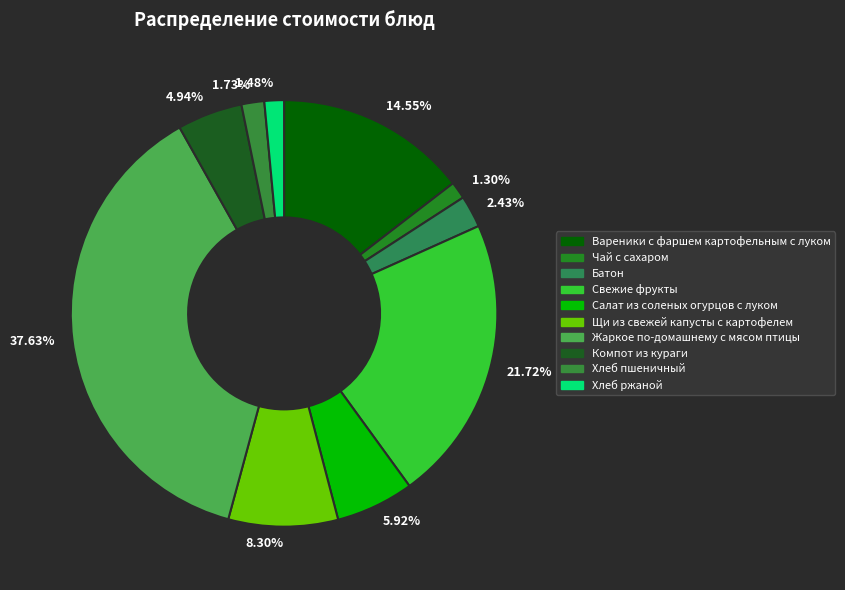

How many segments does this pie chart have?

10